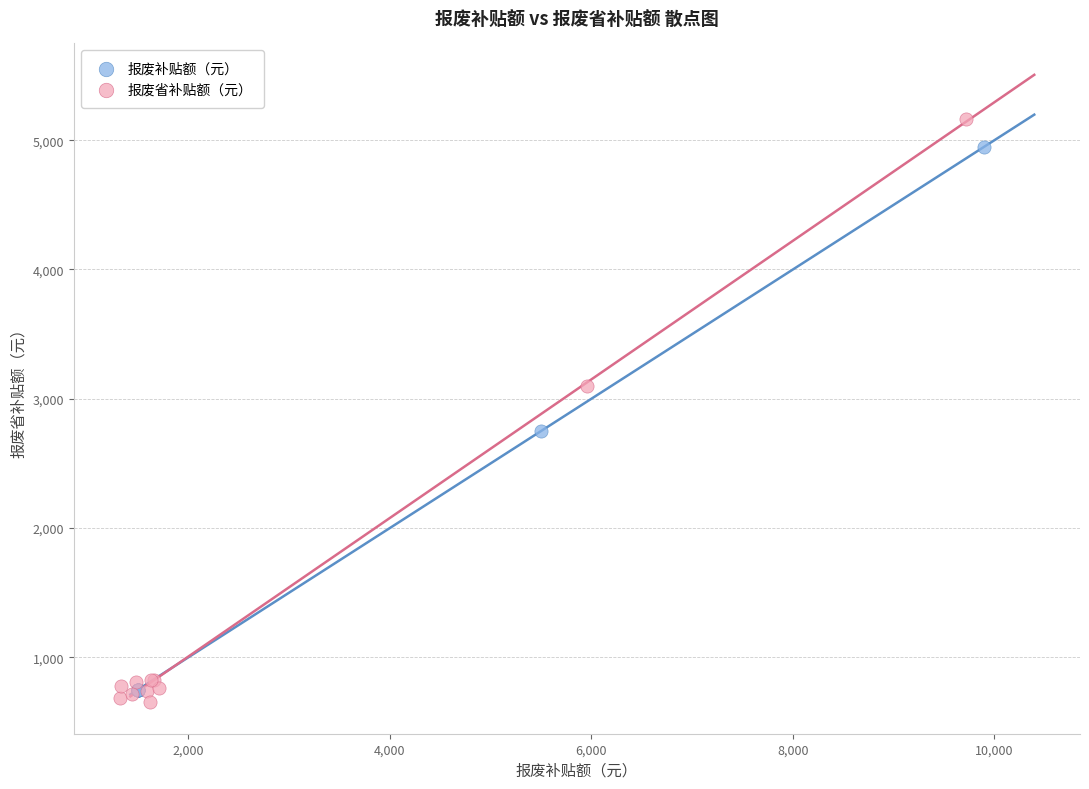

Which series contains the highest Y value?

报废省补贴额（元）